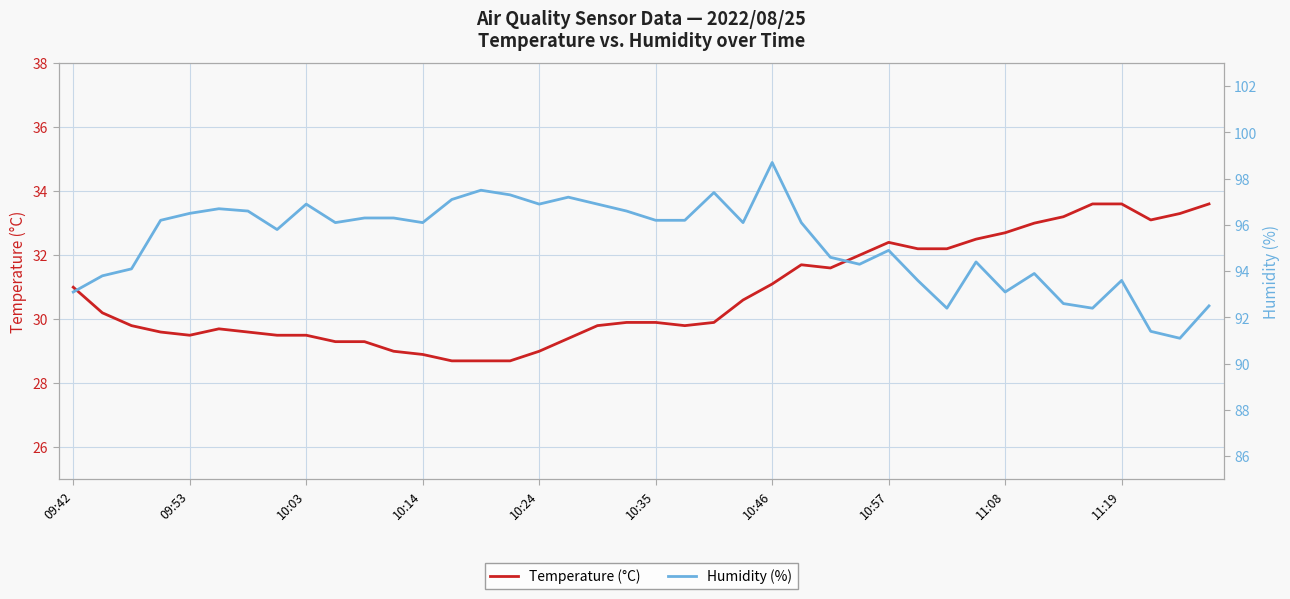

What is the maximum value for Temperature (°C)?

33.6